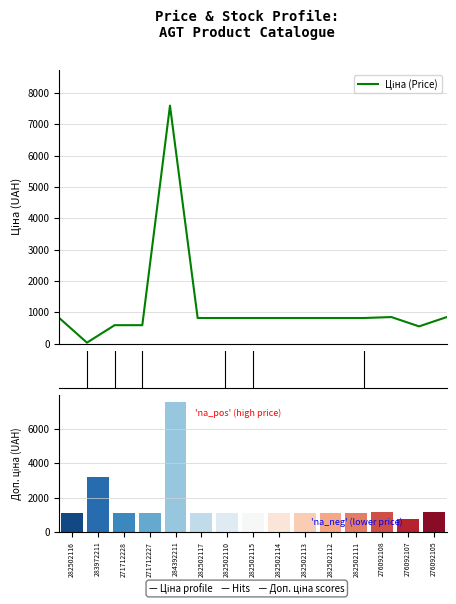

What position from the left is 282502111?

12